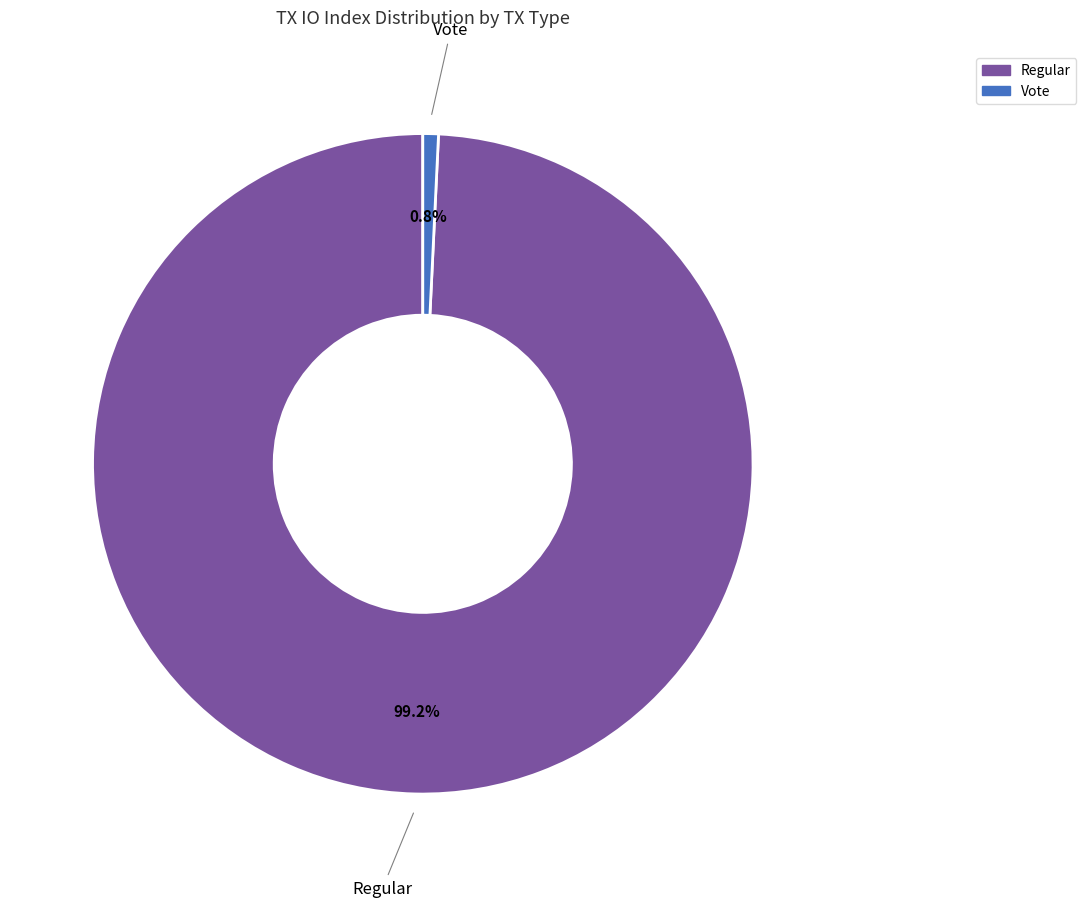

Is there a majority slice in this chart?

Yes